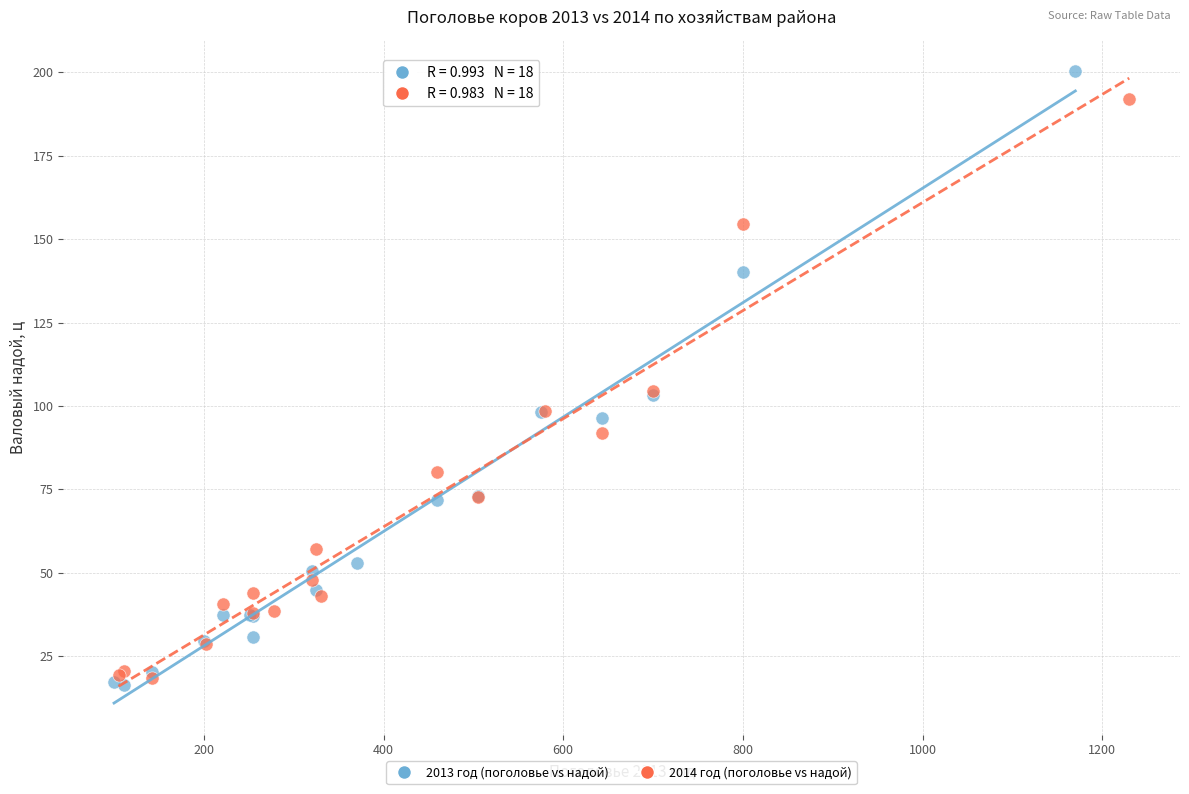

Which series has the largest Y range (max minus min)?

2013 год (поголовье vs надой)